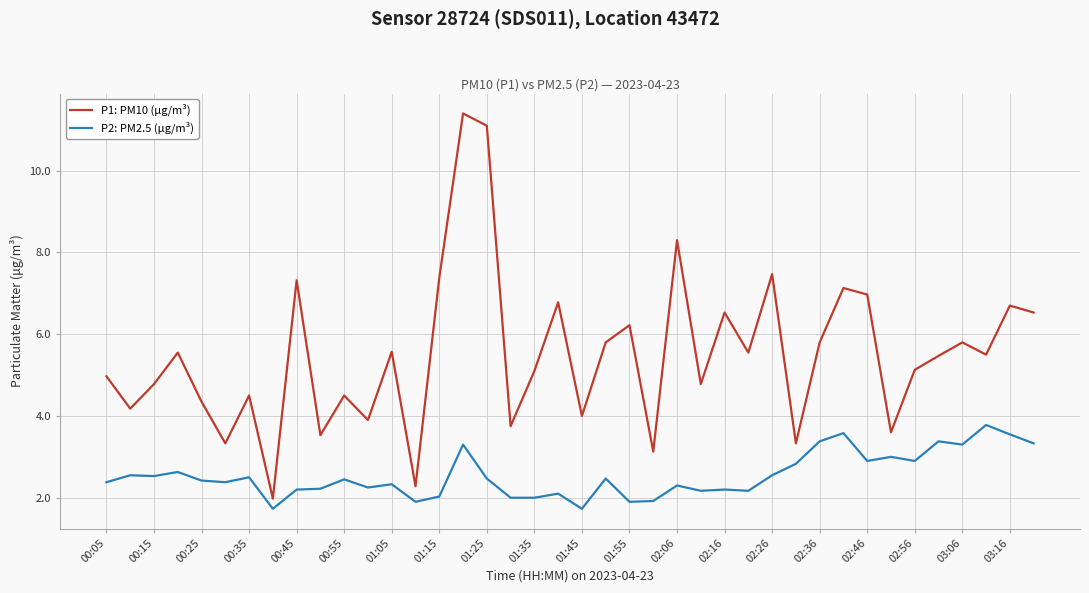

Which series has the largest total across all categories?

P1: PM10 (µg/m³)